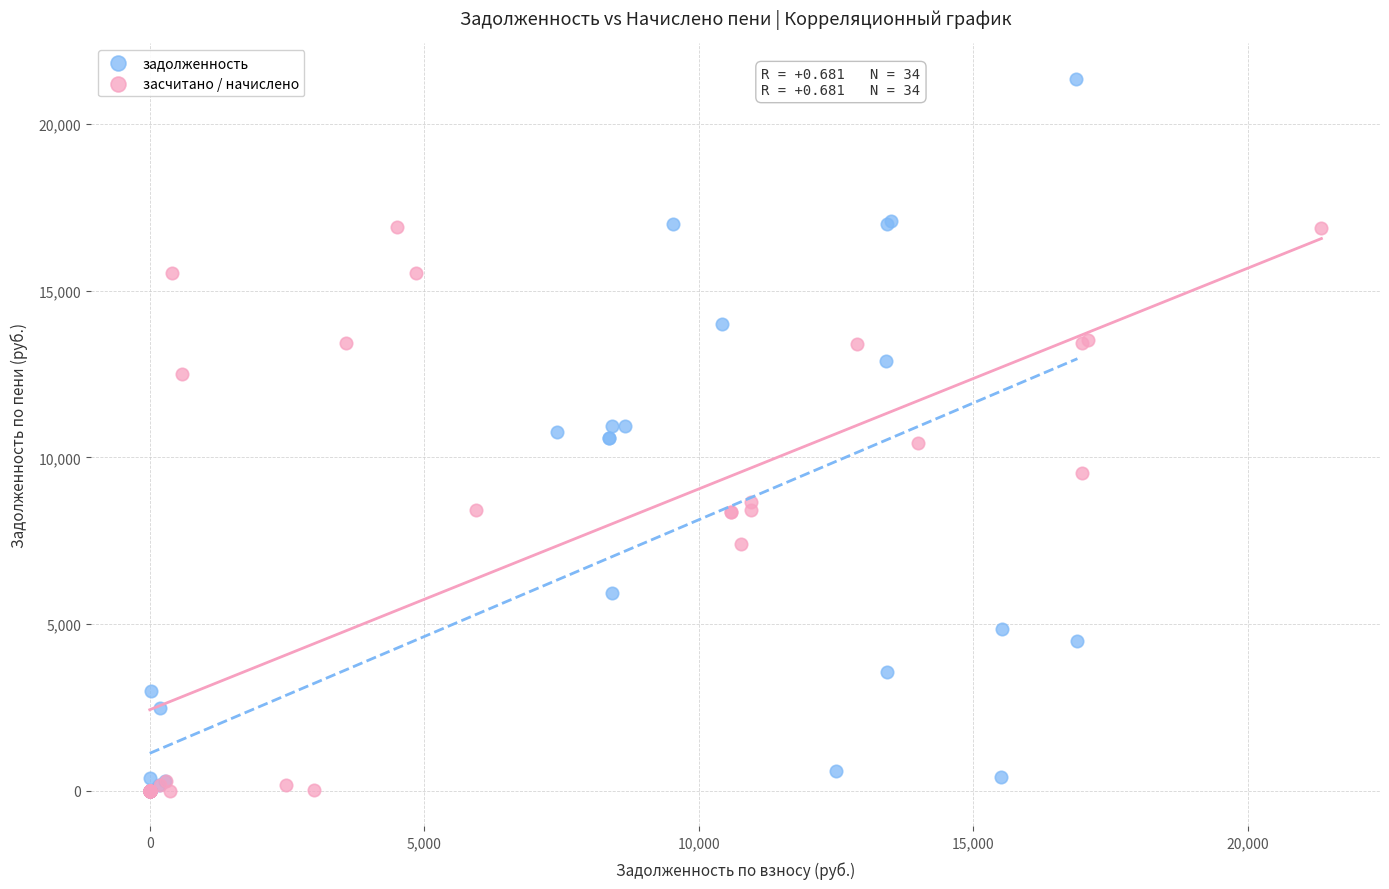

Which series has the widest spread of Y values?

задолженность